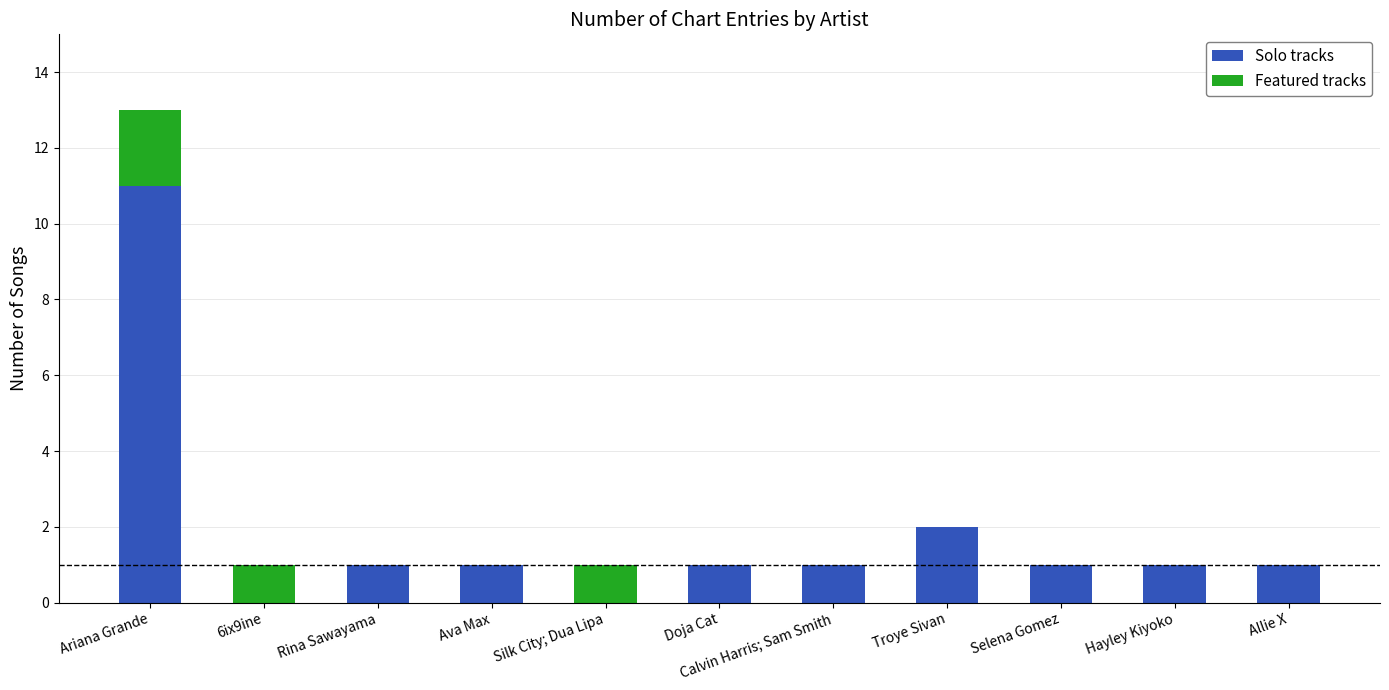

Where is Solo tracks nearest to the value 5?

Troye Sivan